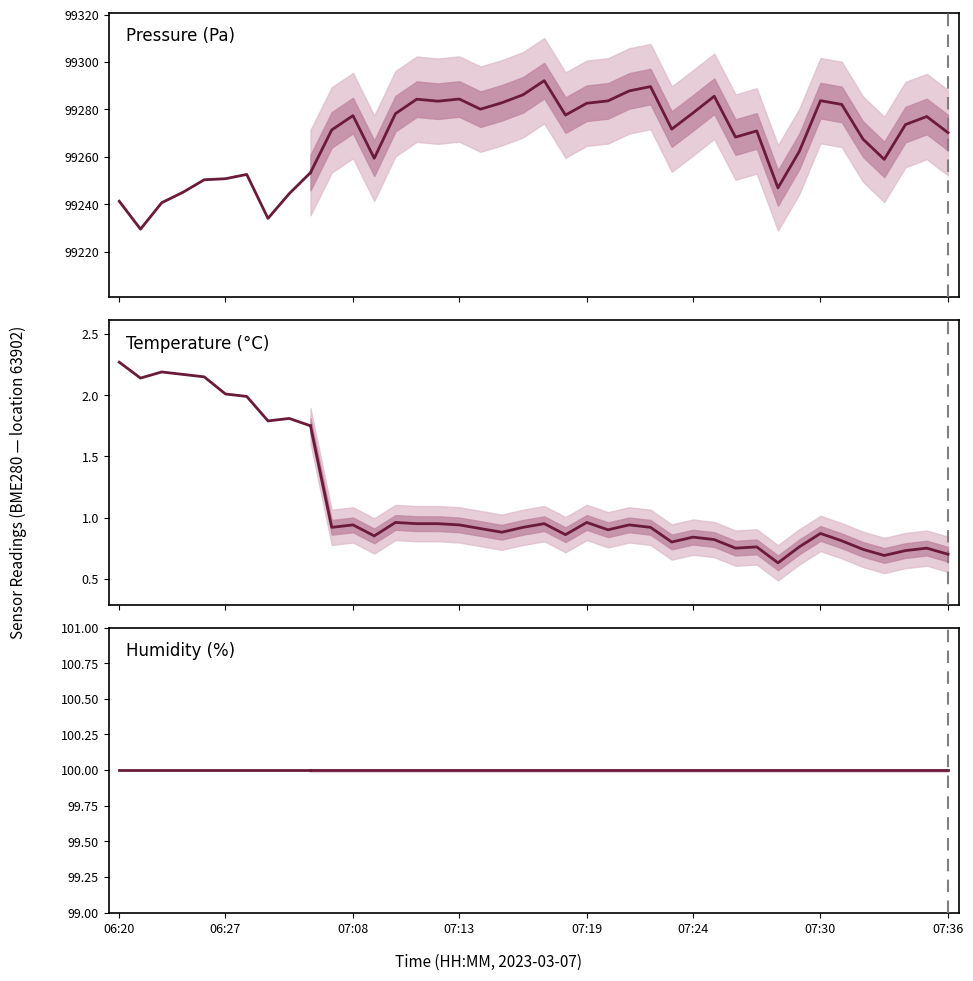

True or false: Humidity (%) has a value of 41.1 at 07:36.

False